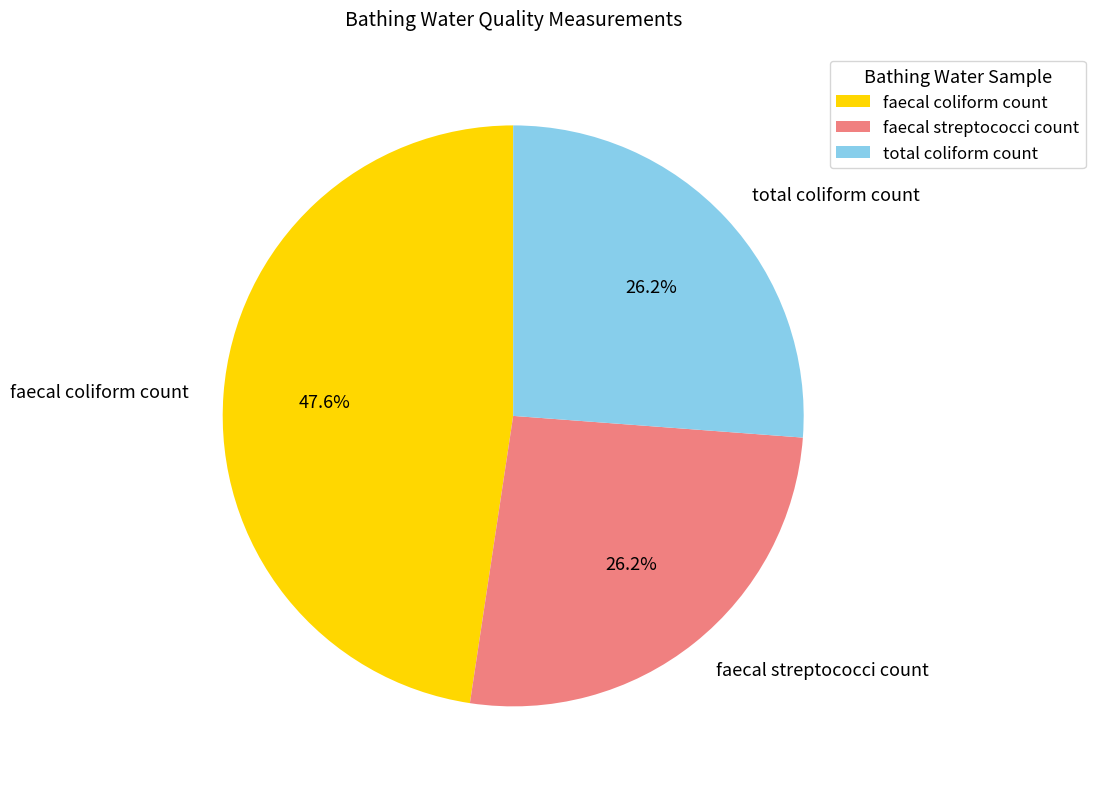

How many segments does this pie chart have?

3